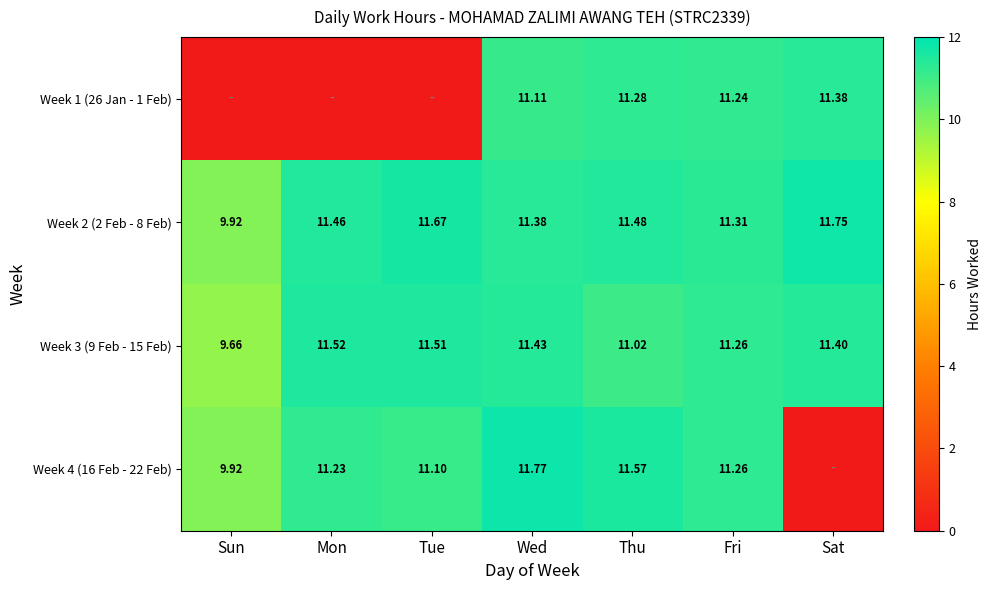

At which label does Week 3 (9 Feb - 15 Feb) reach its minimum?

Sun